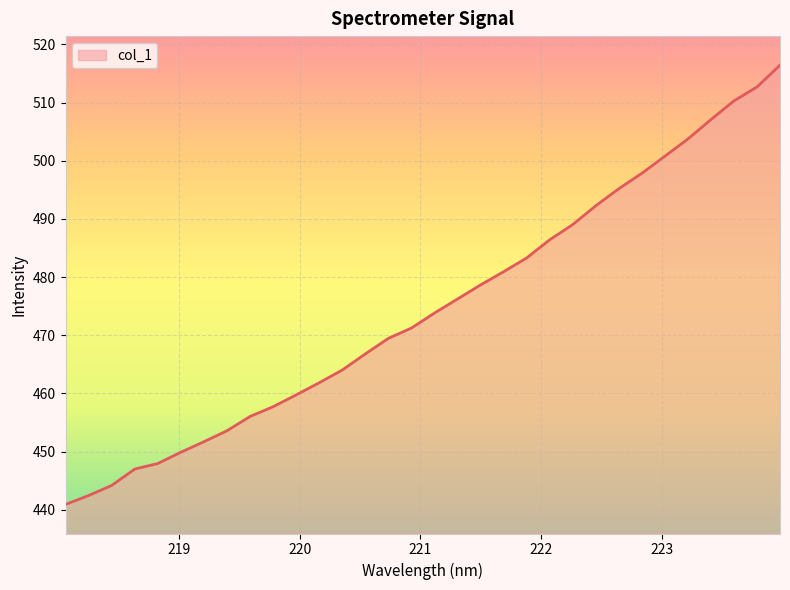

What is the greatest value displayed?

516.4